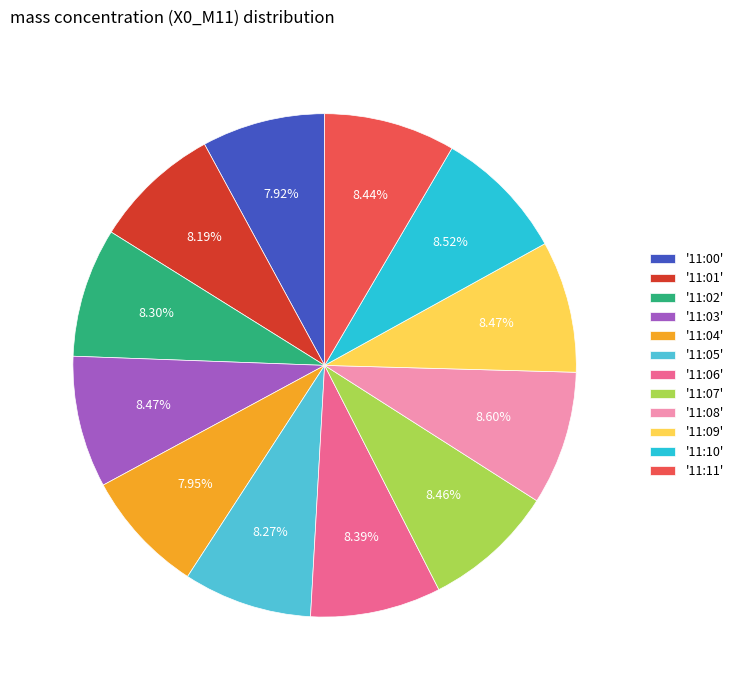

Is there any slice that represents more than half of the pie?

No